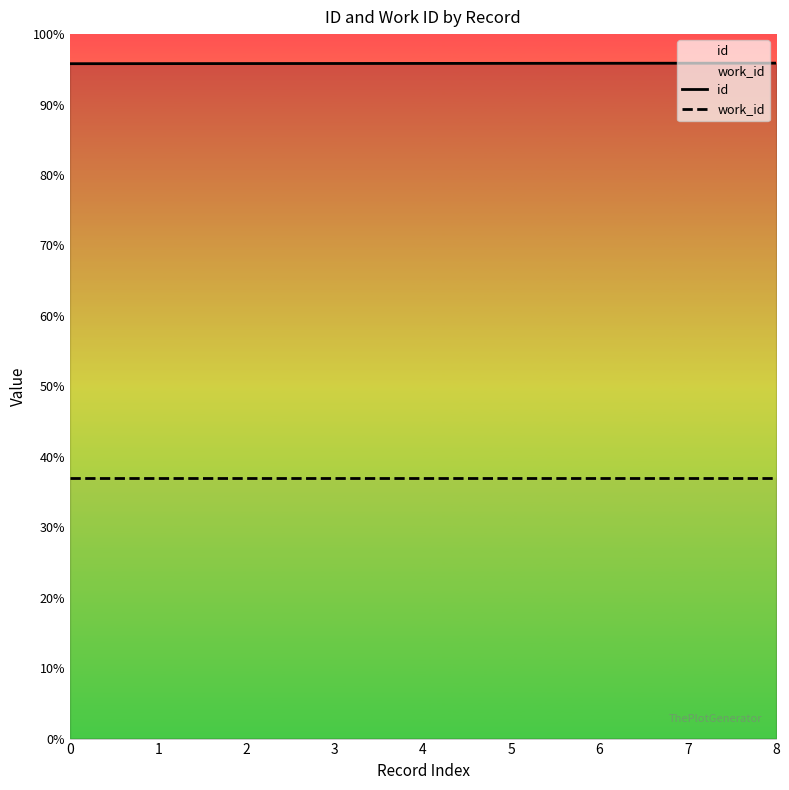

What is the sum of all work_id values?

33300